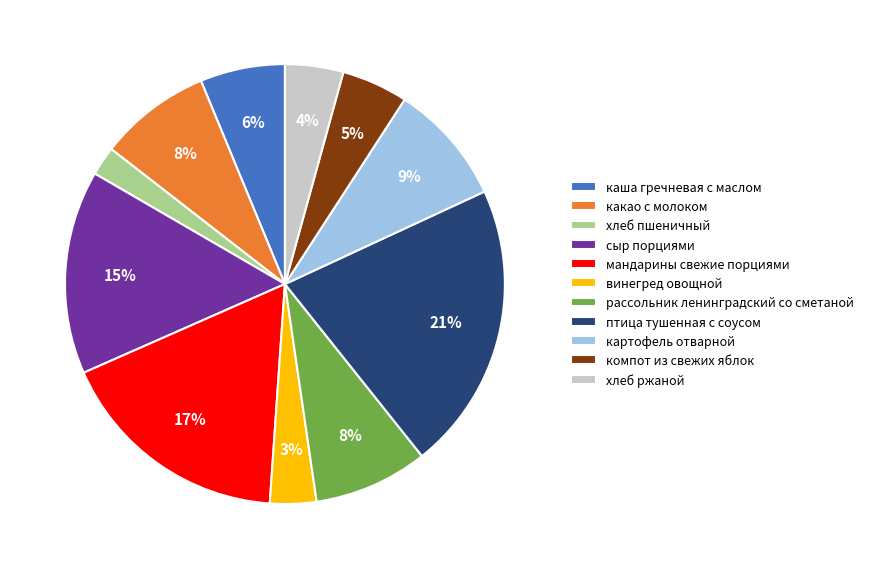

To the nearest percent, what is the difference between the винегред овощной and хлеб ржаной slice percentages?

1%